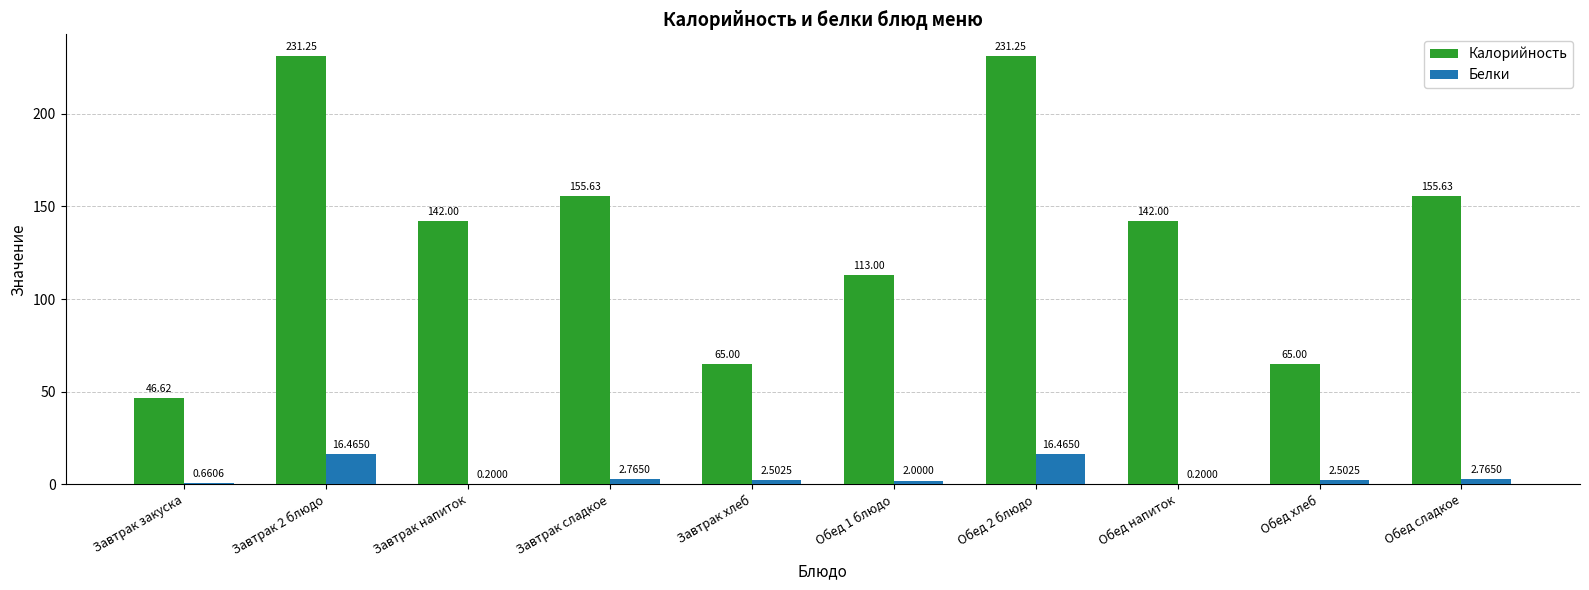

Between Завтрак хлеб and Обед 2 блюдо, which series saw the biggest shift?

Калорийность